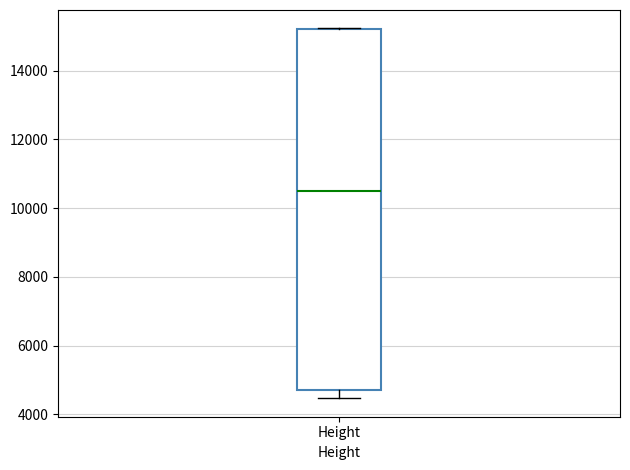

Where does the lower whisker of the box for Height end on the y-axis? The values are not printed on the chart, so give them approximately, as read against the axis.

4400